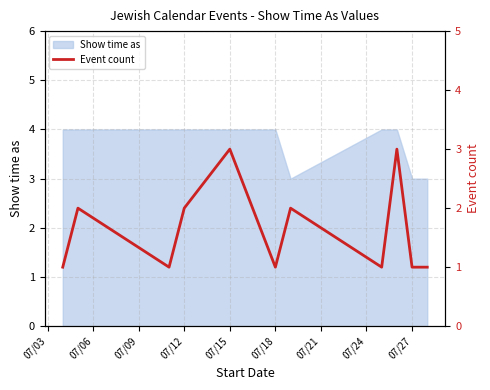

Is it true that Show time as equals 6 at 07/18?

False